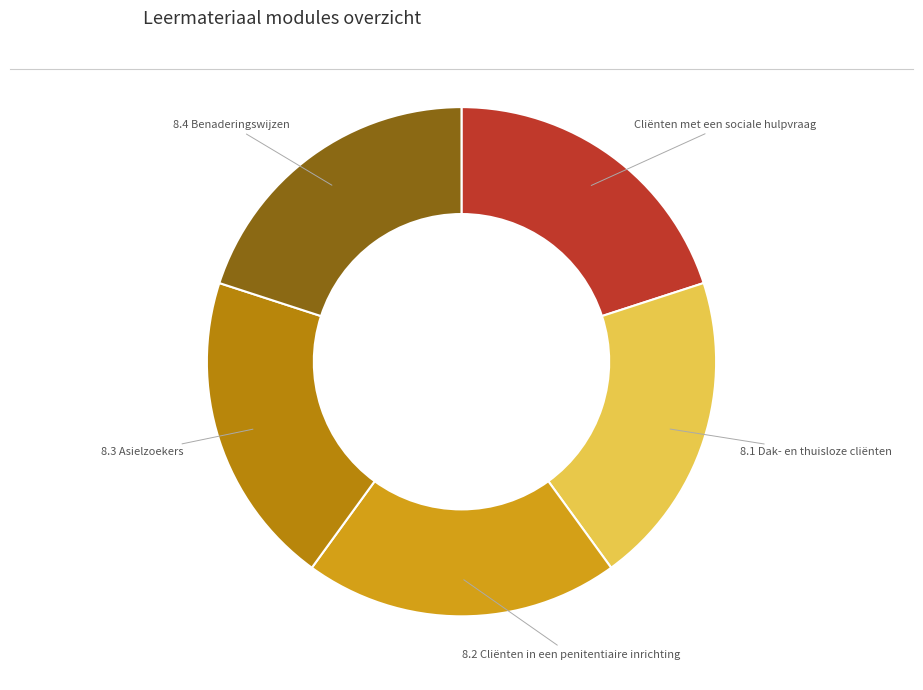

Does any single category account for the majority?

No